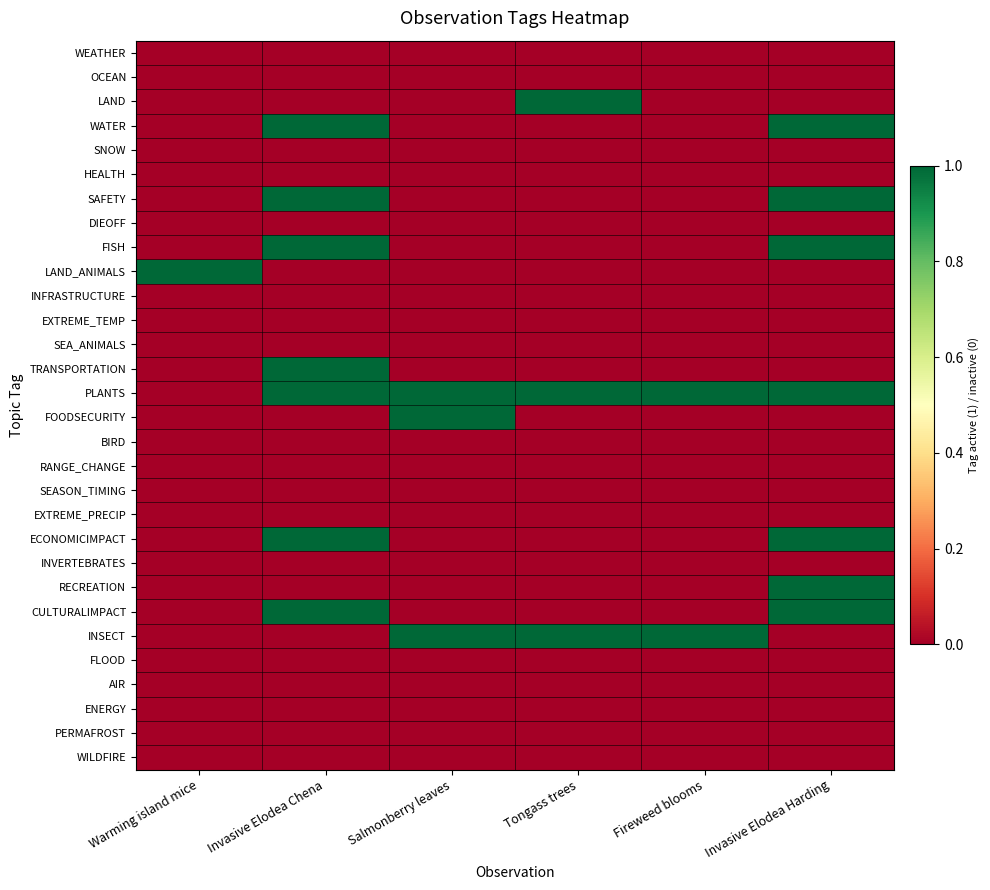

Rank the series at Salmonberry leaves from highest to lowest value.

PLANTS, FOODSECURITY, INSECT, WEATHER, OCEAN, LAND, WATER, SNOW, HEALTH, SAFETY, DIEOFF, FISH, LAND_ANIMALS, INFRASTRUCTURE, EXTREME_TEMP, SEA_ANIMALS, TRANSPORTATION, BIRD, RANGE_CHANGE, SEASON_TIMING, EXTREME_PRECIP, ECONOMICIMPACT, INVERTEBRATES, RECREATION, CULTURALIMPACT, FLOOD, AIR, ENERGY, PERMAFROST, WILDFIRE